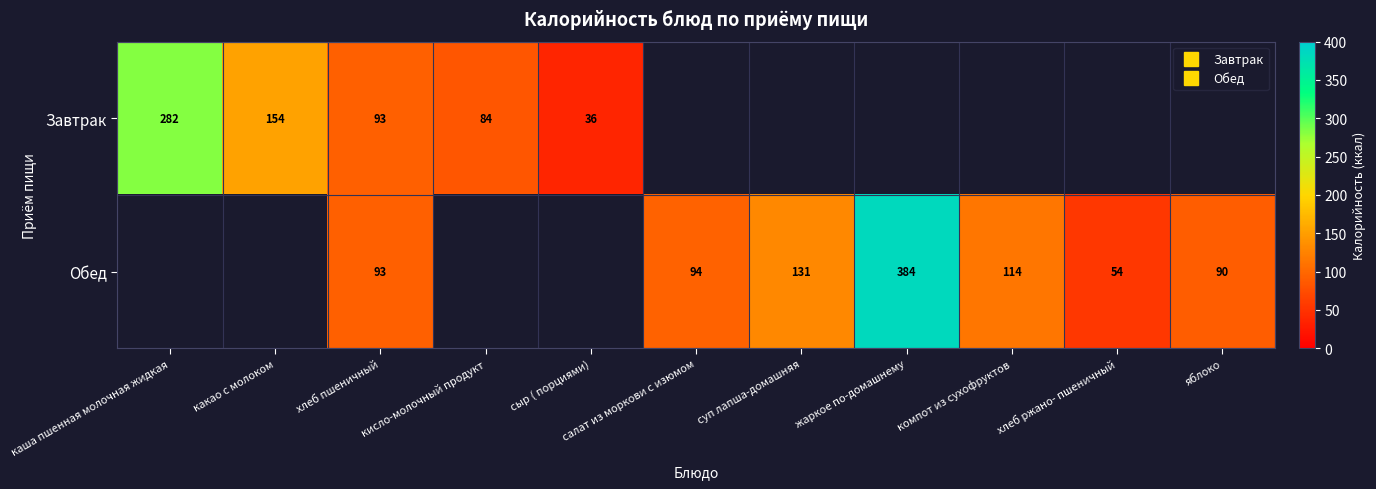

The value of Обед at суп лапша-домашняя is 50.8. True or false?

False